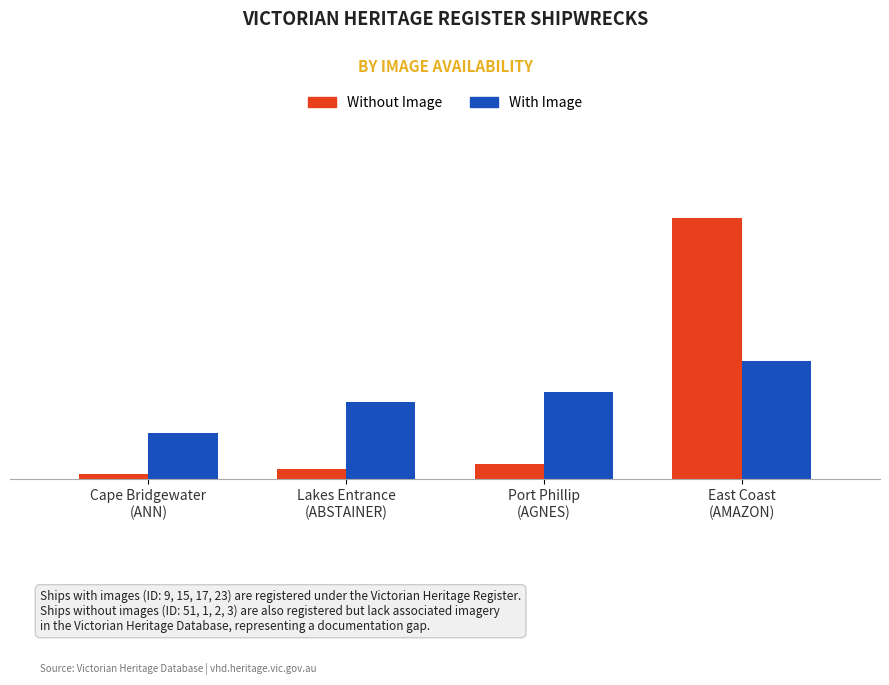

What are all the series names shown in the legend?

Without Image, With Image